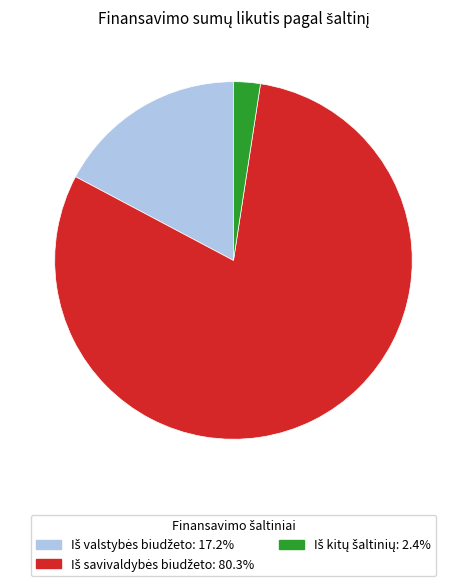

Does any single category account for the majority?

Yes